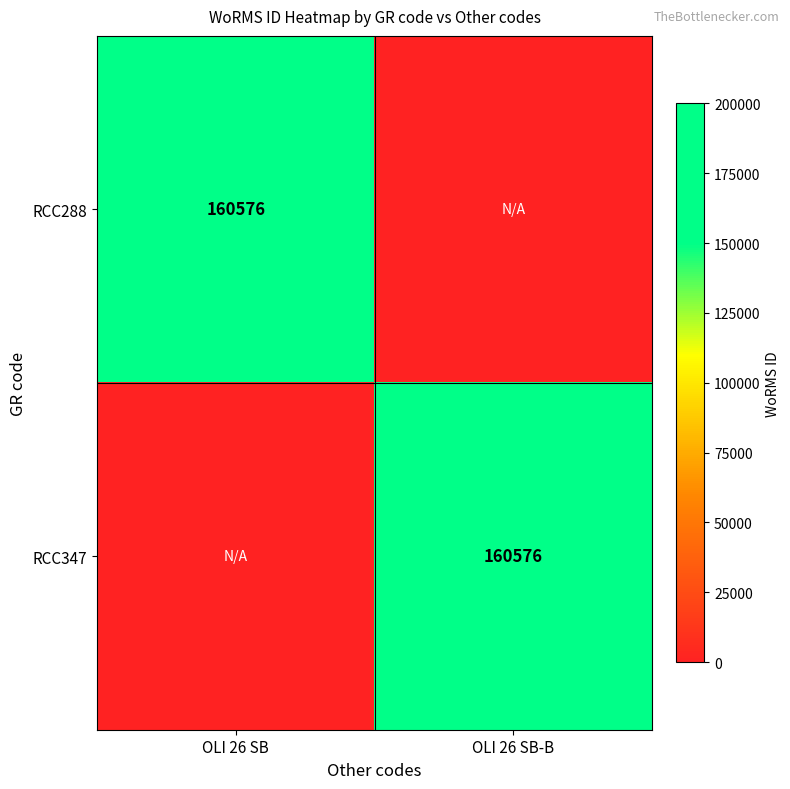

True or false: RCC347 has a value of 160576 at OLI 26 SB-B.

True